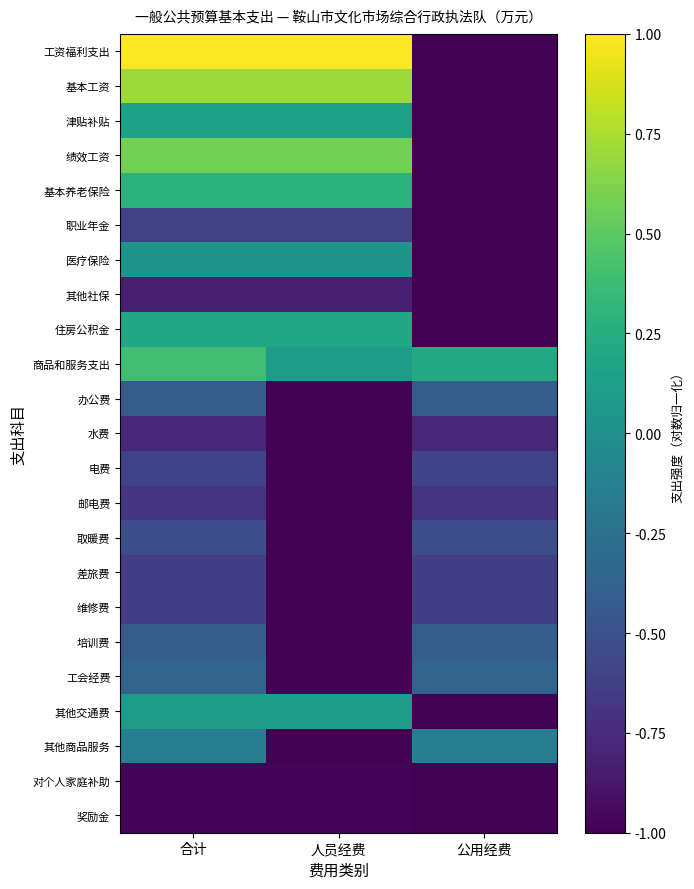

What is the maximum value shown in the chart?

1.0